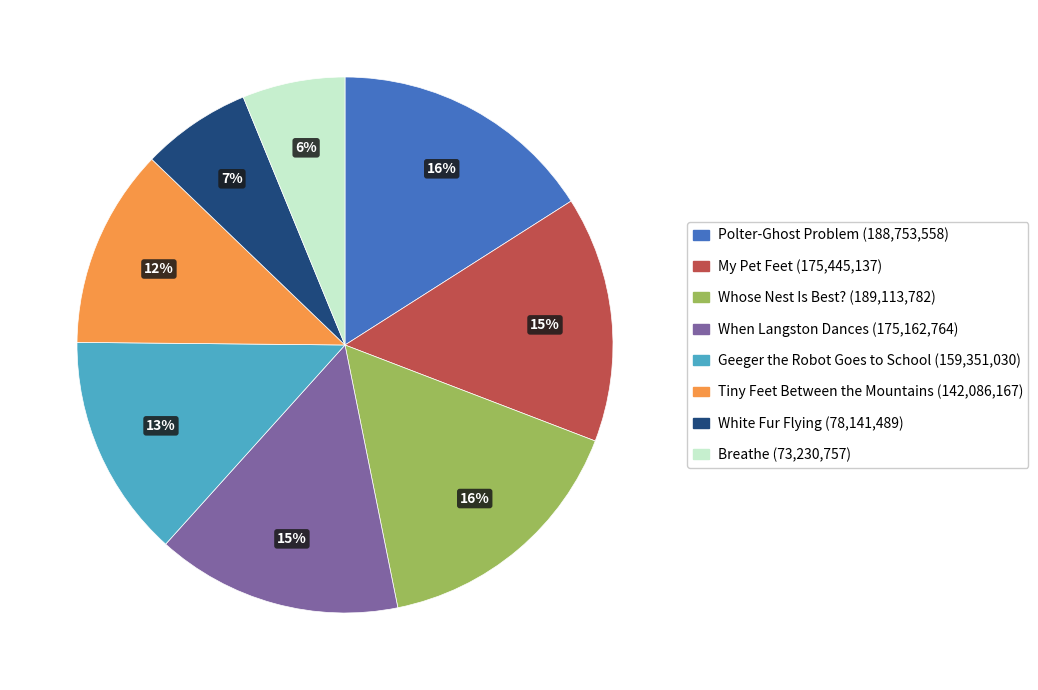

Count the number of slices in the pie.

8